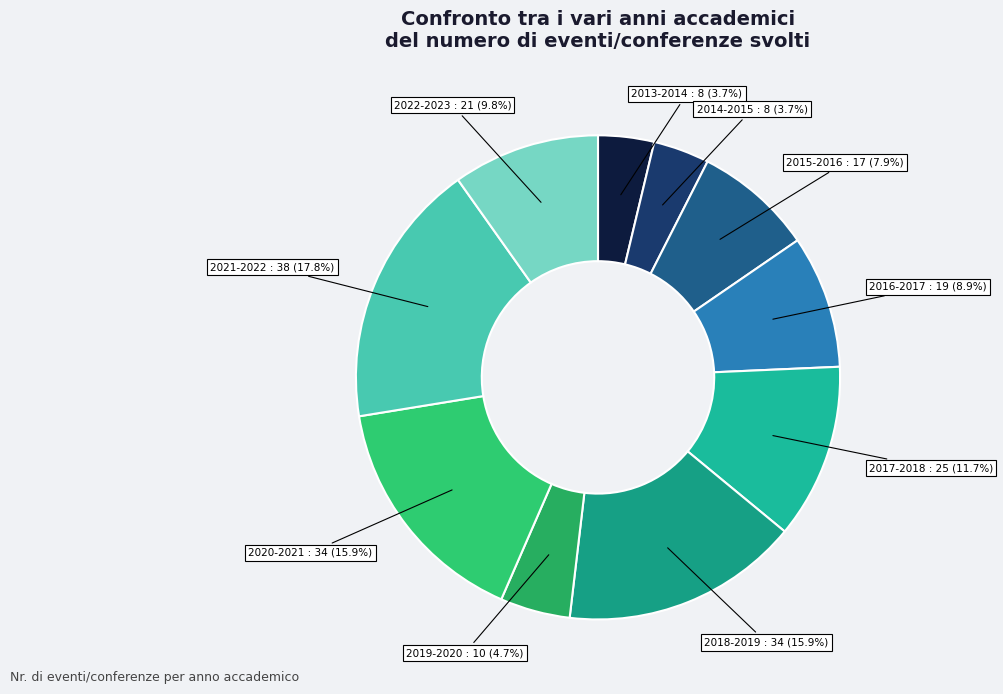

To the nearest percent, what is the difference between the largest and smallest slice percentages?

14%